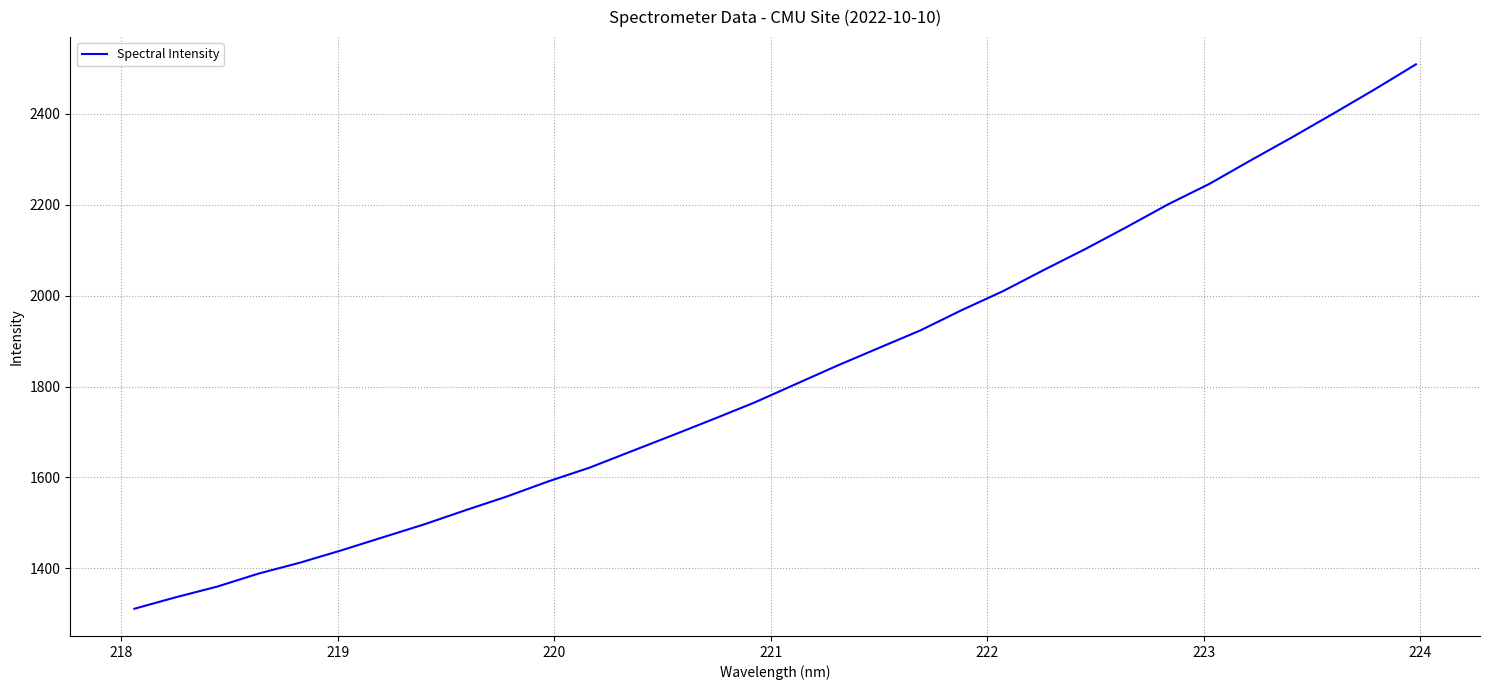

What is the greatest value displayed?

2509.3